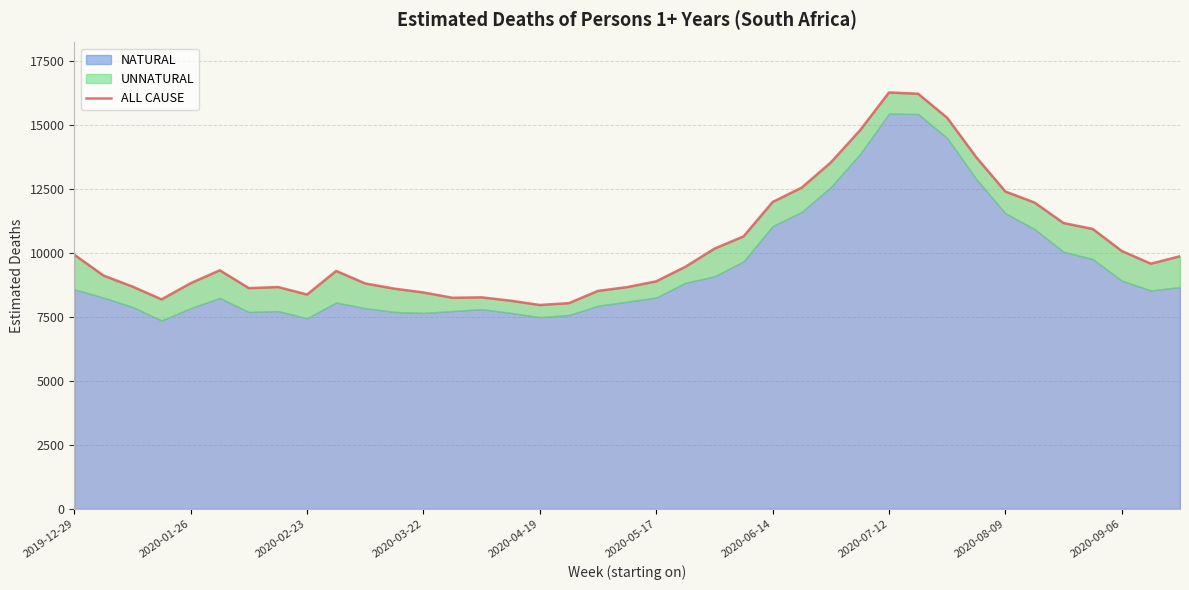

What is the average value?

10305.2